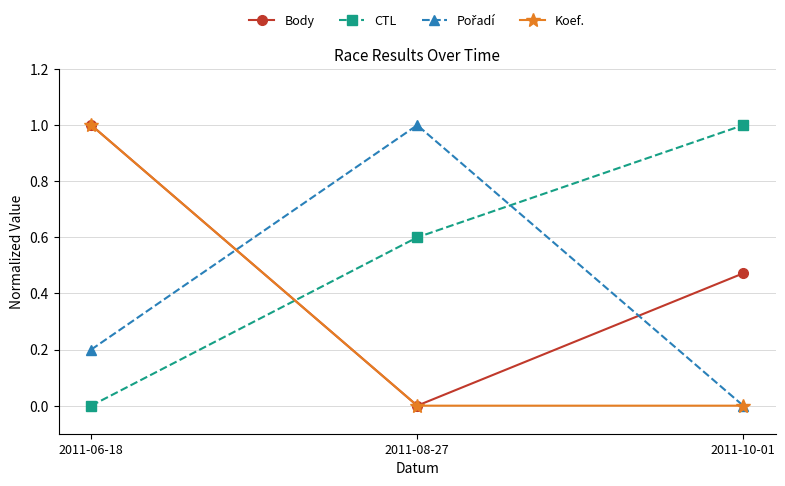

What is the label of the 3rd point from the left?

2011-10-01